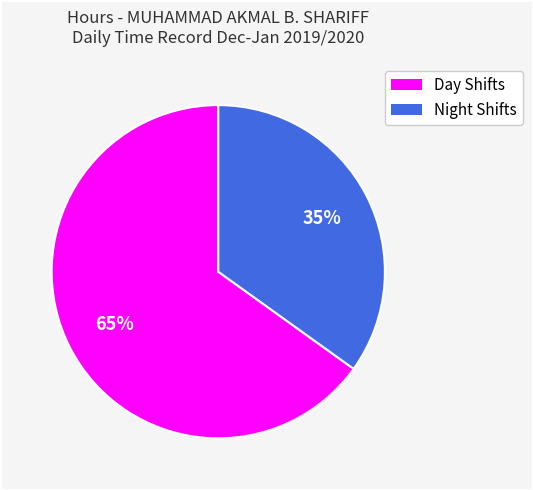

To the nearest percent, what is the average slice percentage?

50%